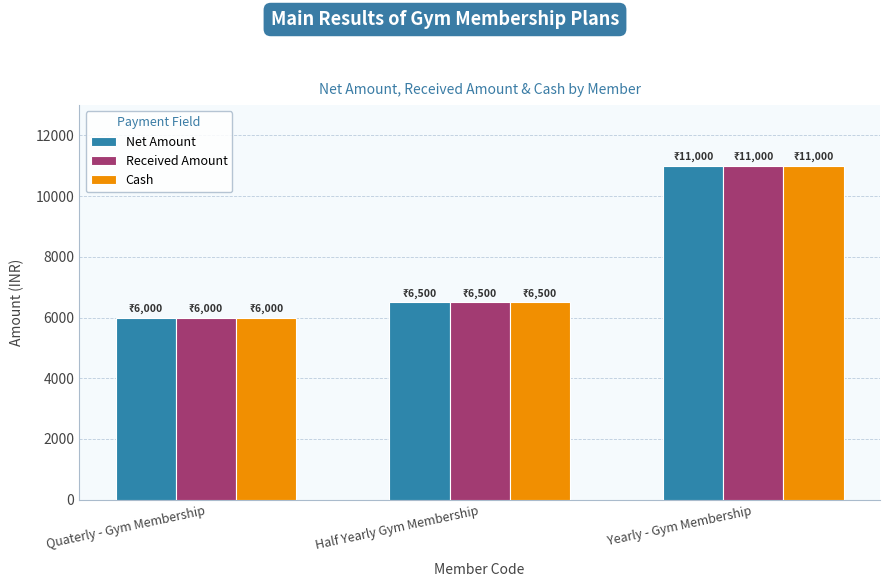

What position from the right is Yearly - Gym Membership?

1